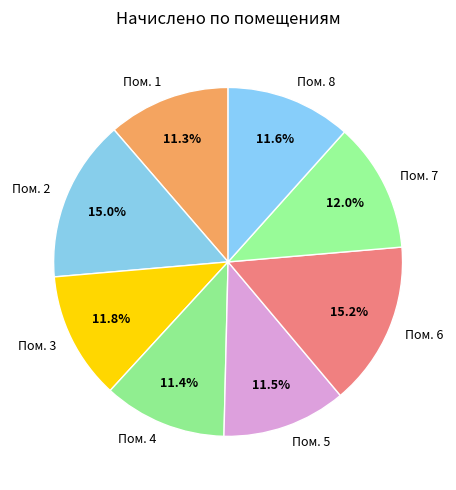

What portion of the pie excludes Пом. 8?

88.4%